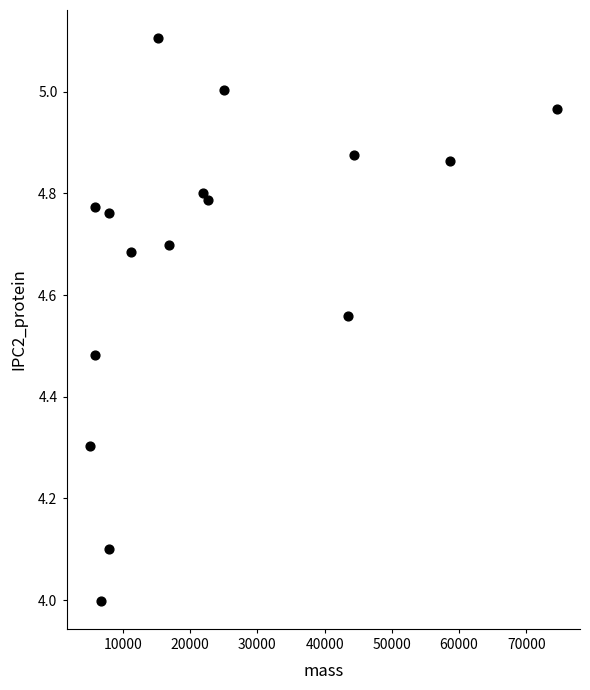

What is the range of Y values (max minus min)?

1.1